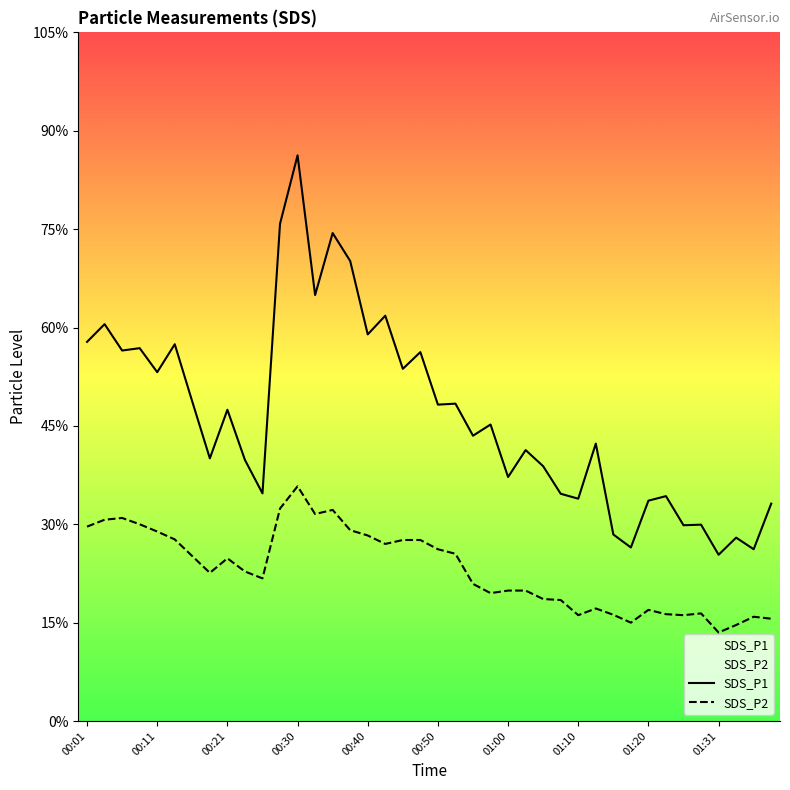

List the series in order of their overall mean, highest first.

SDS_P1, SDS_P2